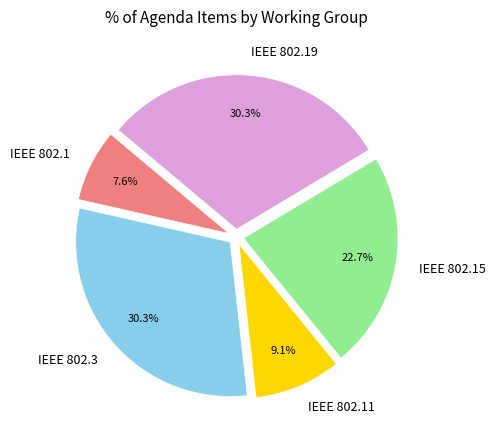

To the nearest percent, what is the combined percentage of IEEE 802.19 and IEEE 802.1?

38%